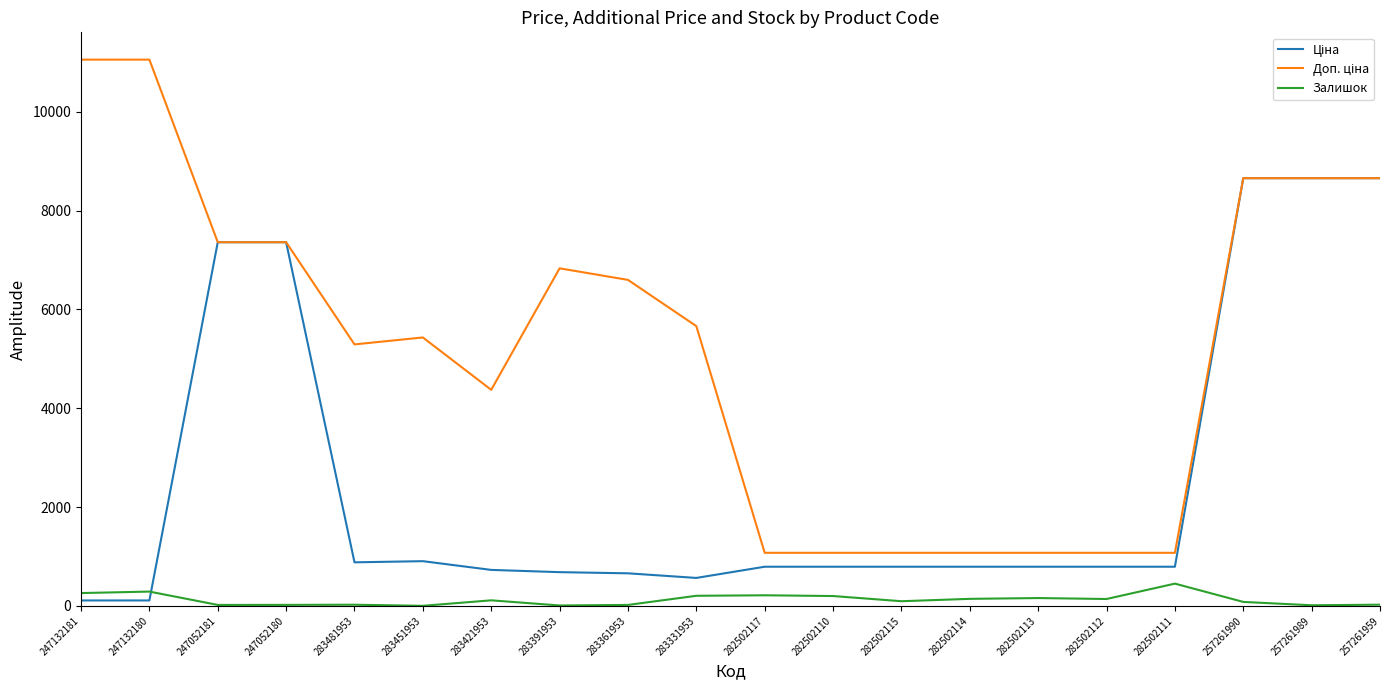

Is it true that Залишок equals 113.0 at 283421953?

True